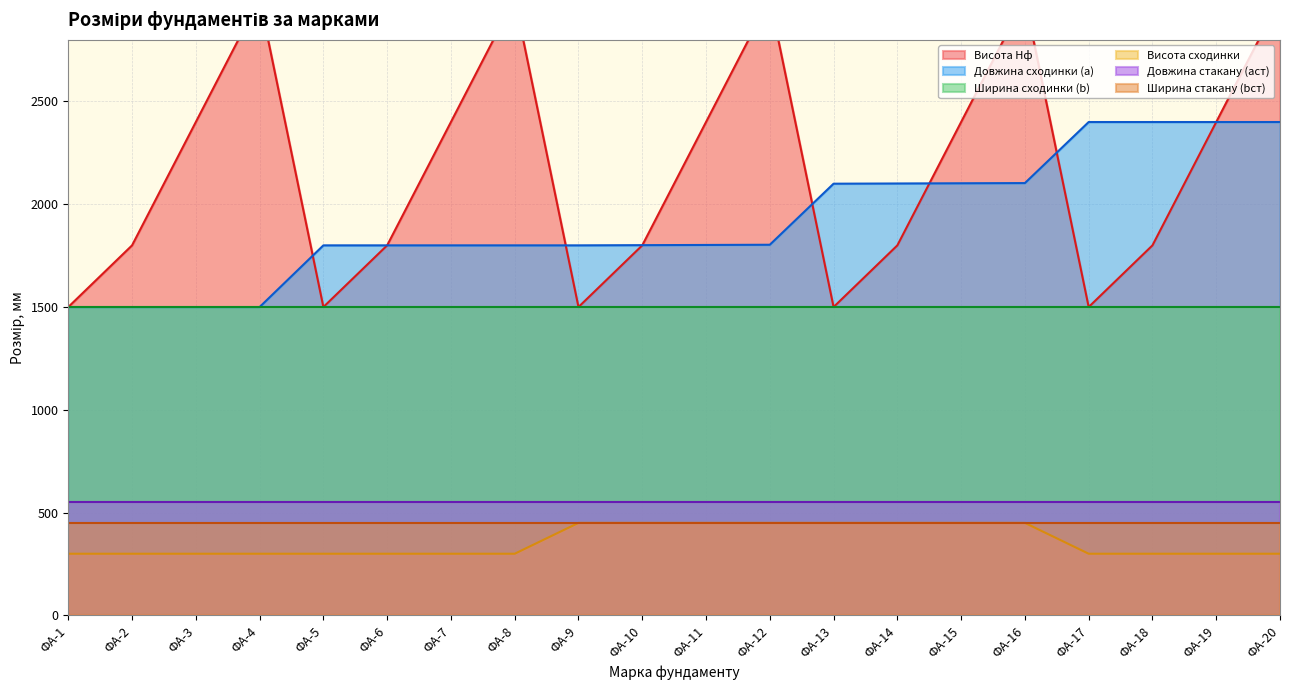

At how many categories does at least one series exceed 1064?

20